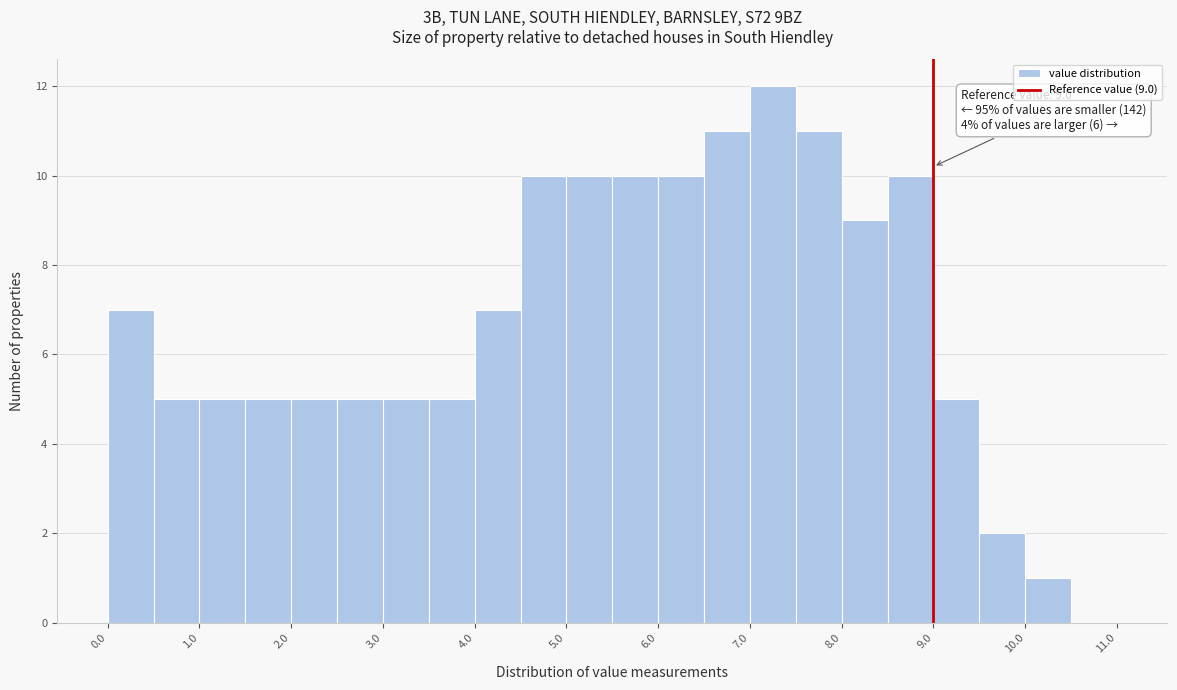

Over which range of the x-axis is the bar tallest?

7.0 to 7.5